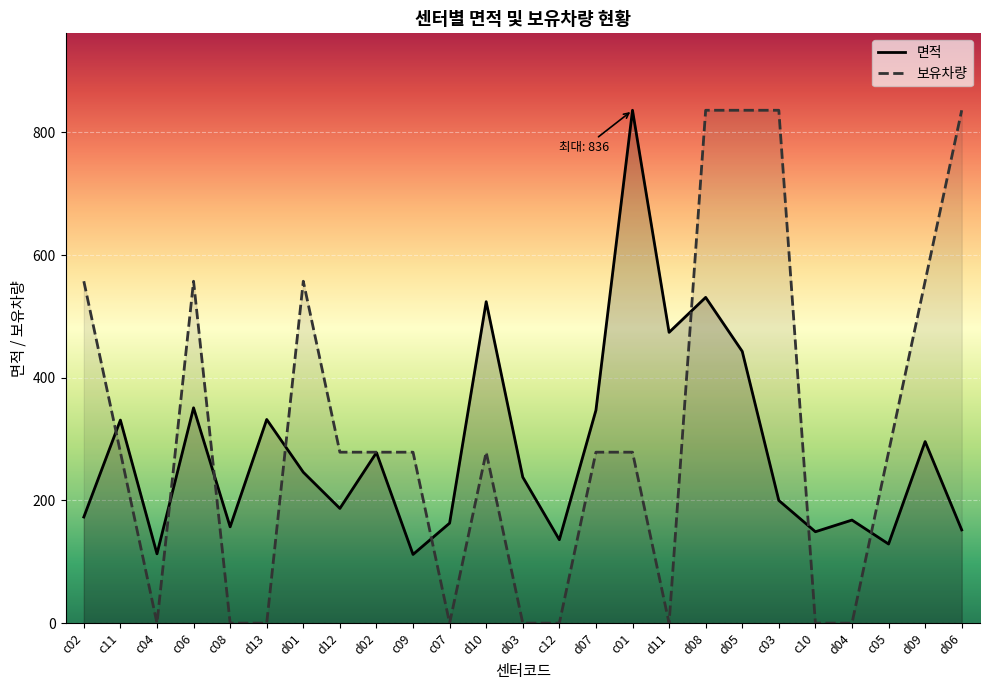

At which category does 보유차량 reach its first local peak?

c06